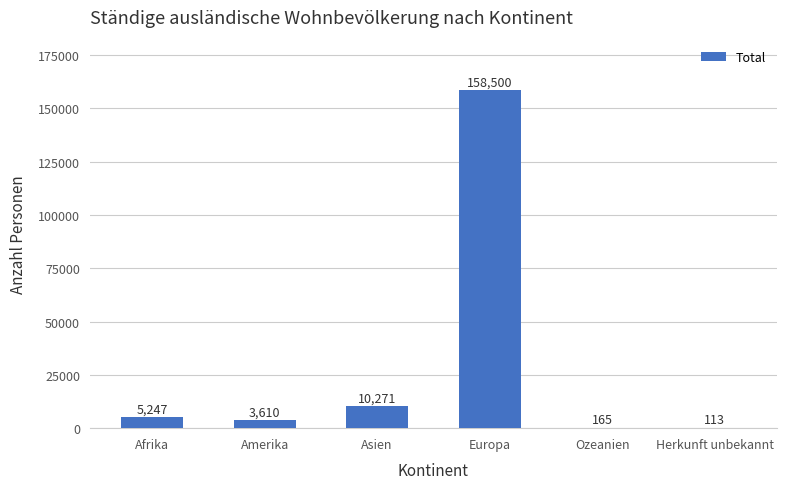

Reading left to right, list all the values displayed in this chart.

5247	3610	10271	158500	165	113